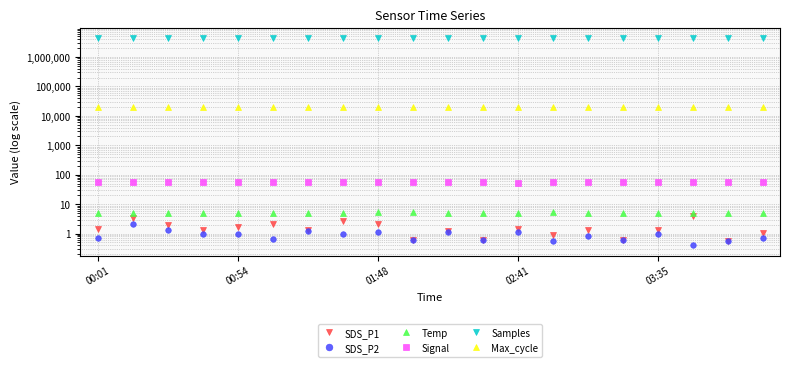

Between 11 and 10, which is larger?

10